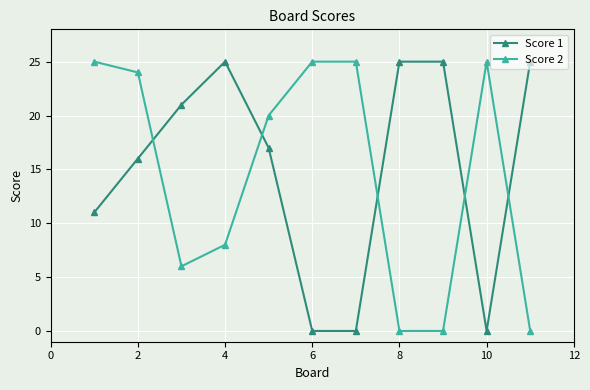

How many times do Score 1 and Score 2 cross each other?

5